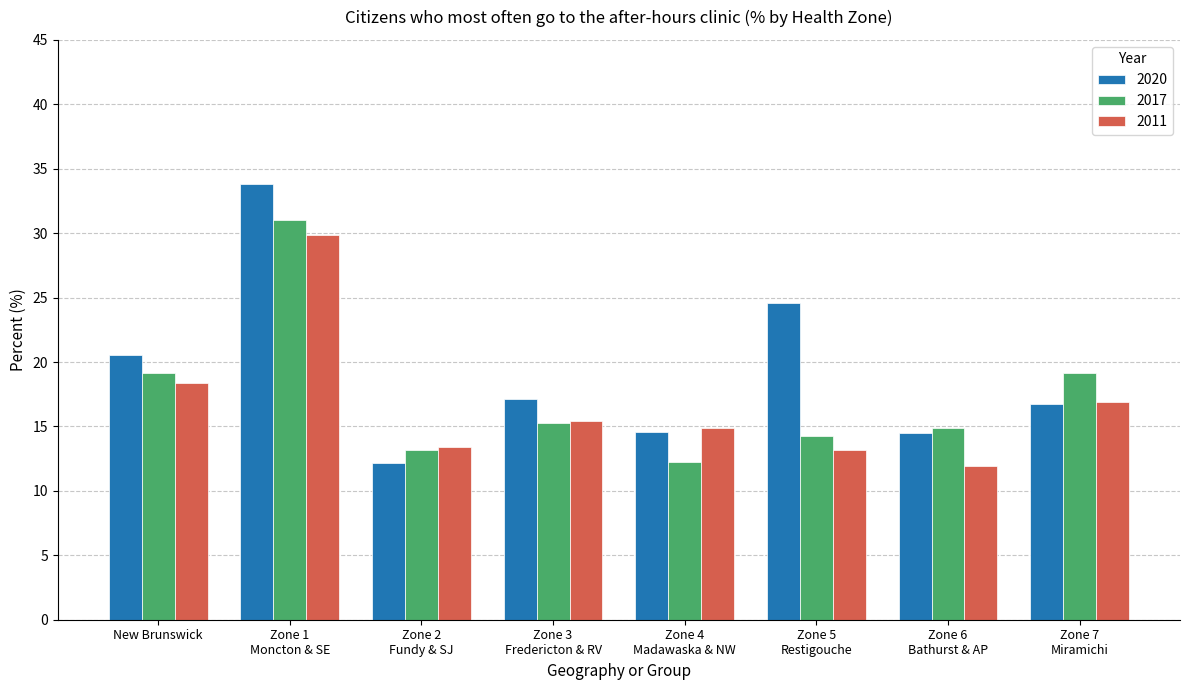

At which category is the sum across all series the highest?

Zone 1
Moncton & SE